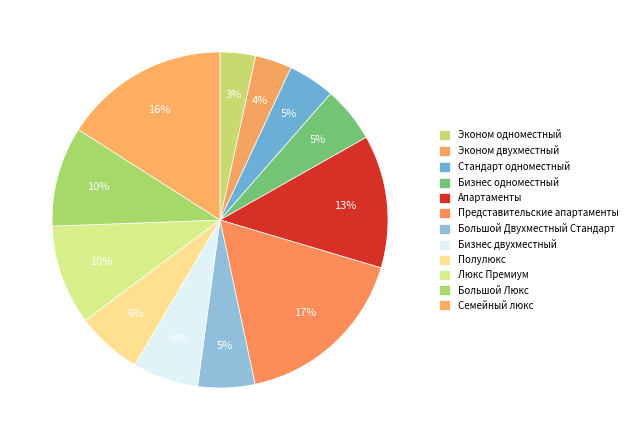

Count the number of slices in the pie.

12